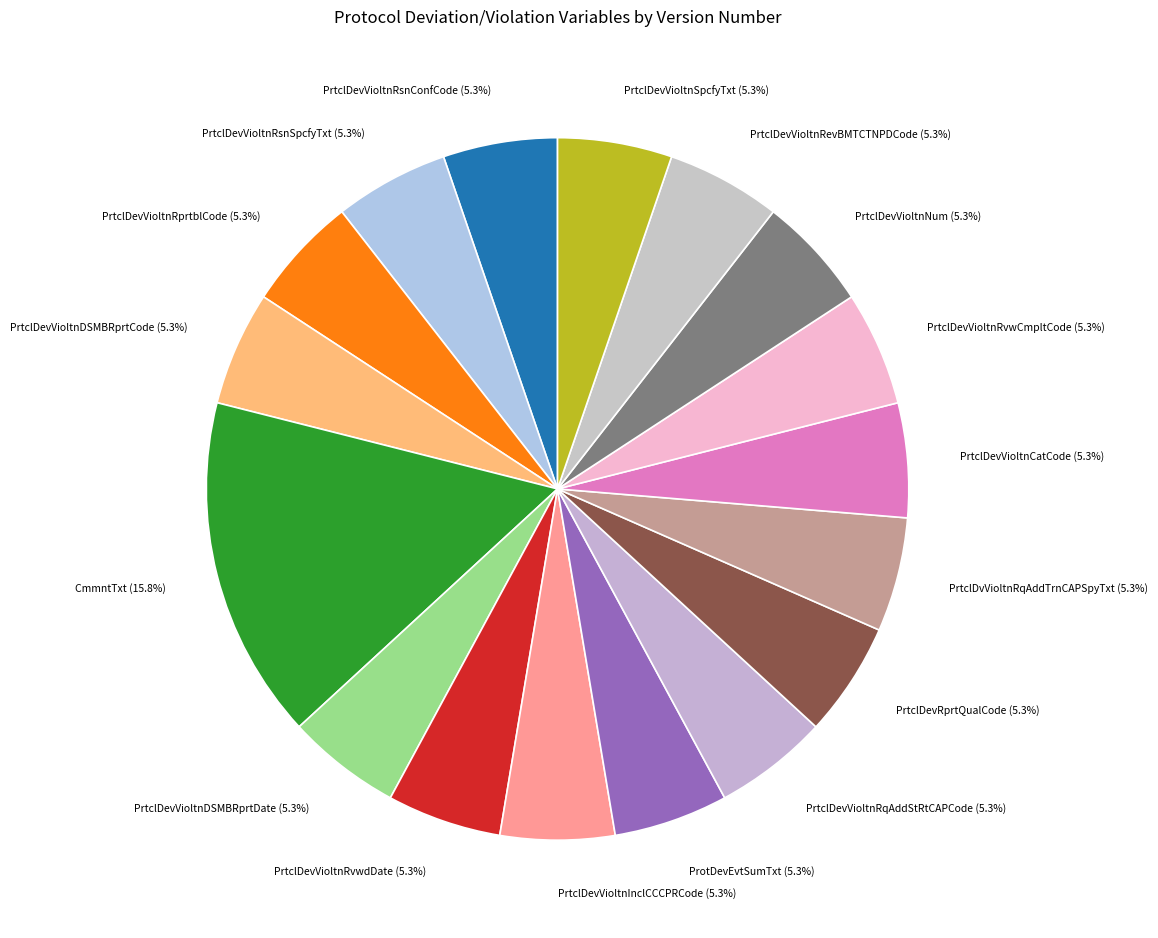

Count the number of slices in the pie.

17